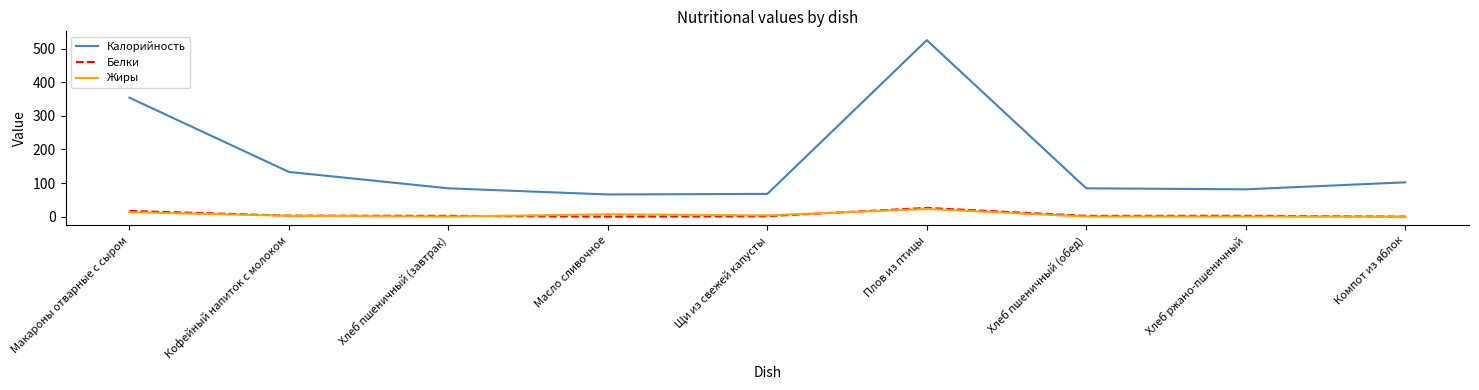

Which series changed the most between Кофейный напиток с молоком and Хлеб ржано-пшеничный?

Калорийность